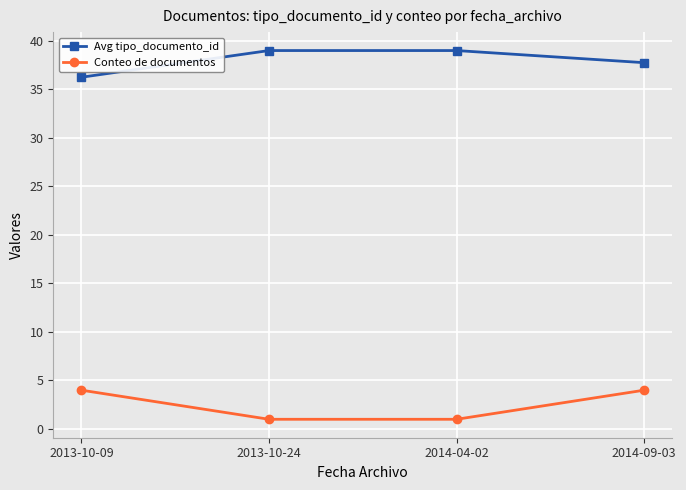

List the series in order of their overall mean, highest first.

Avg tipo_documento_id, Conteo de documentos